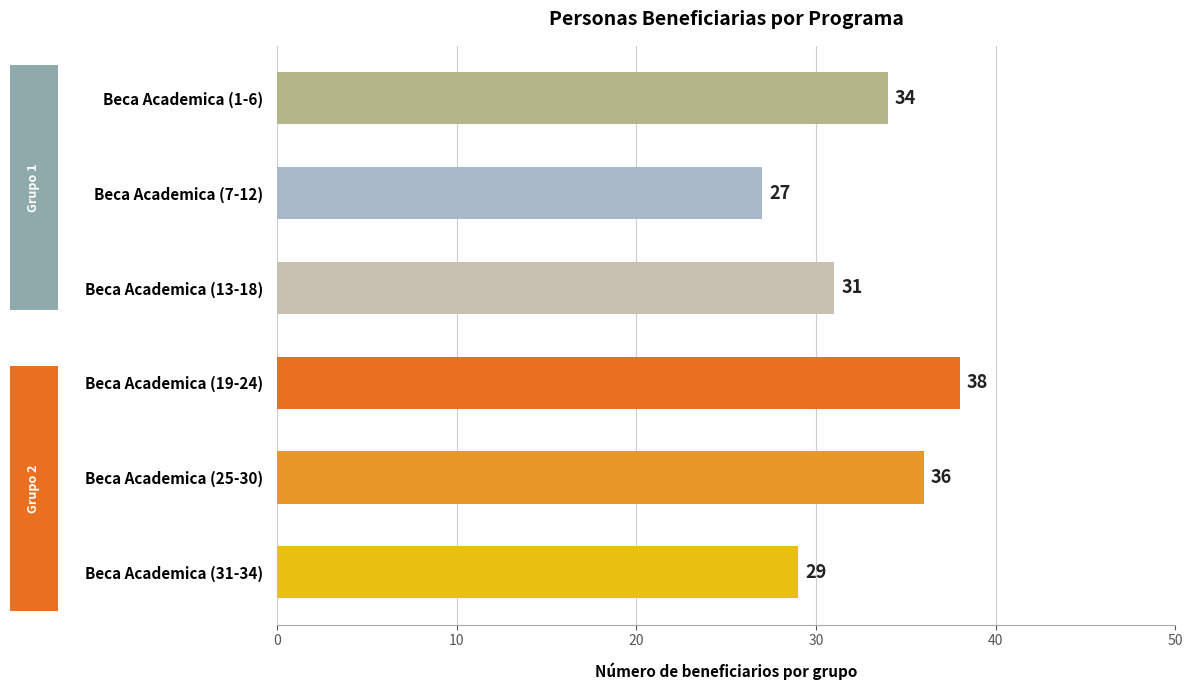

How many bars are there in total?

6